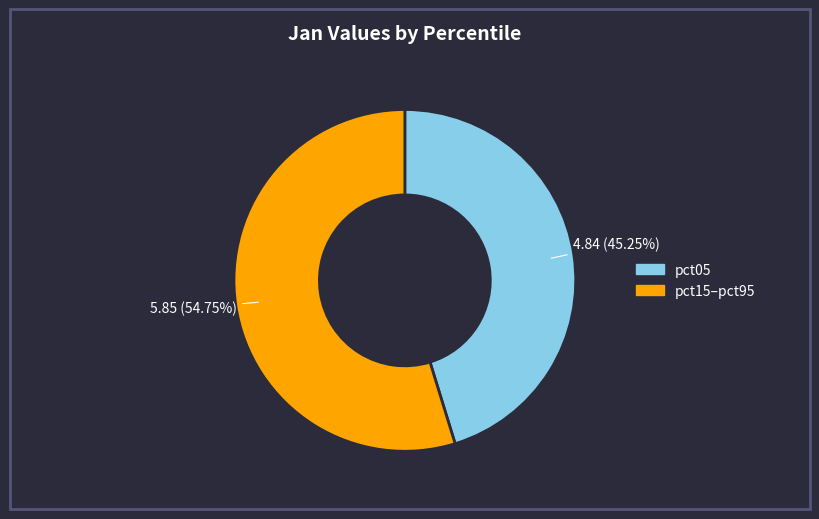

Is there a majority slice in this chart?

Yes